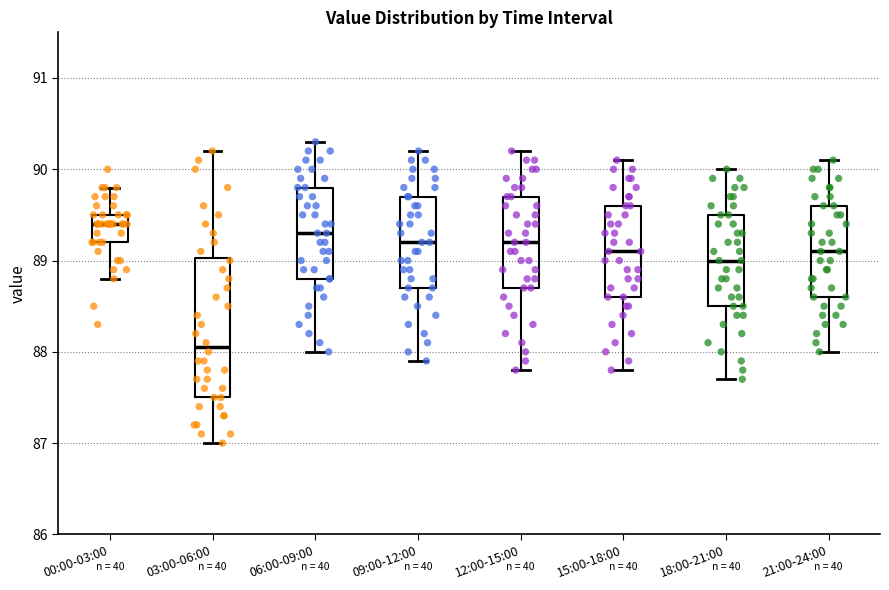

Comparing the boxes themselves (not the whiskers), which one is the tallest?

03:00-06:00